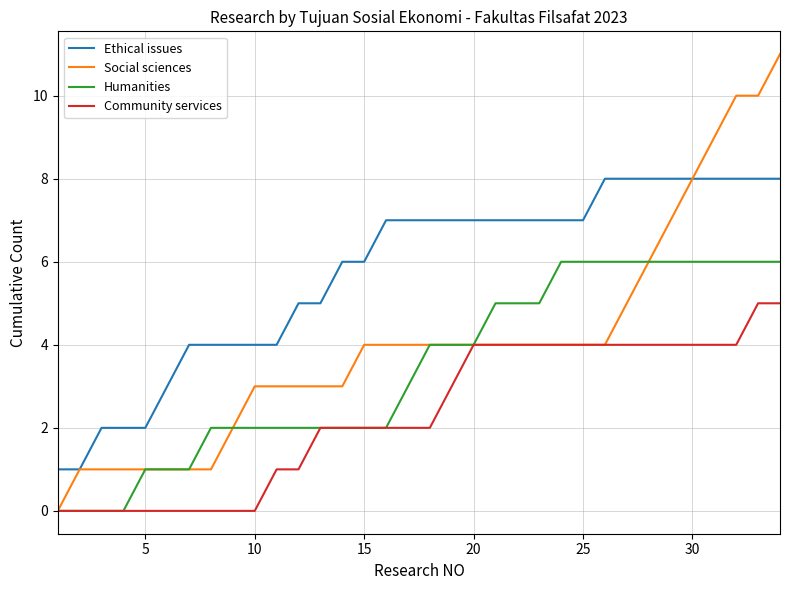

What is the greatest value displayed?

11